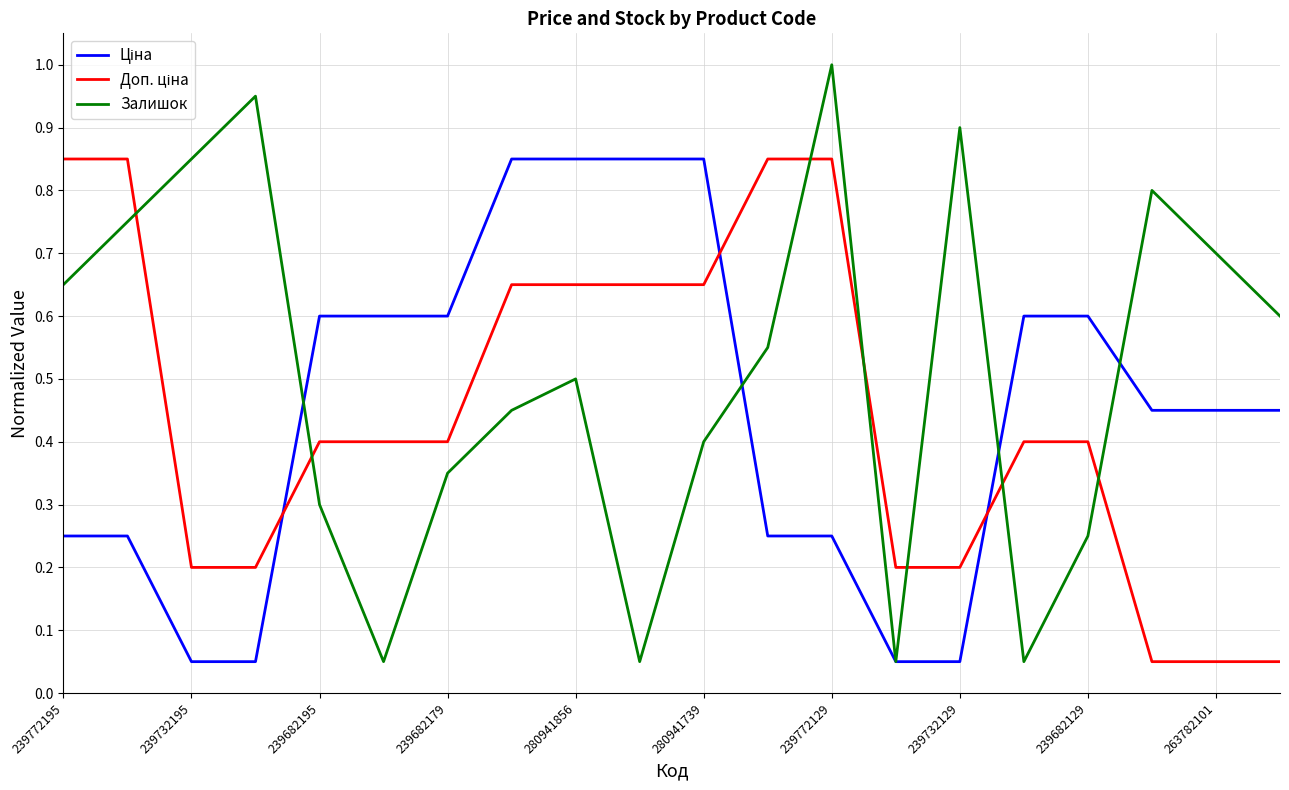

Which series has the largest total across all categories?

Залишок